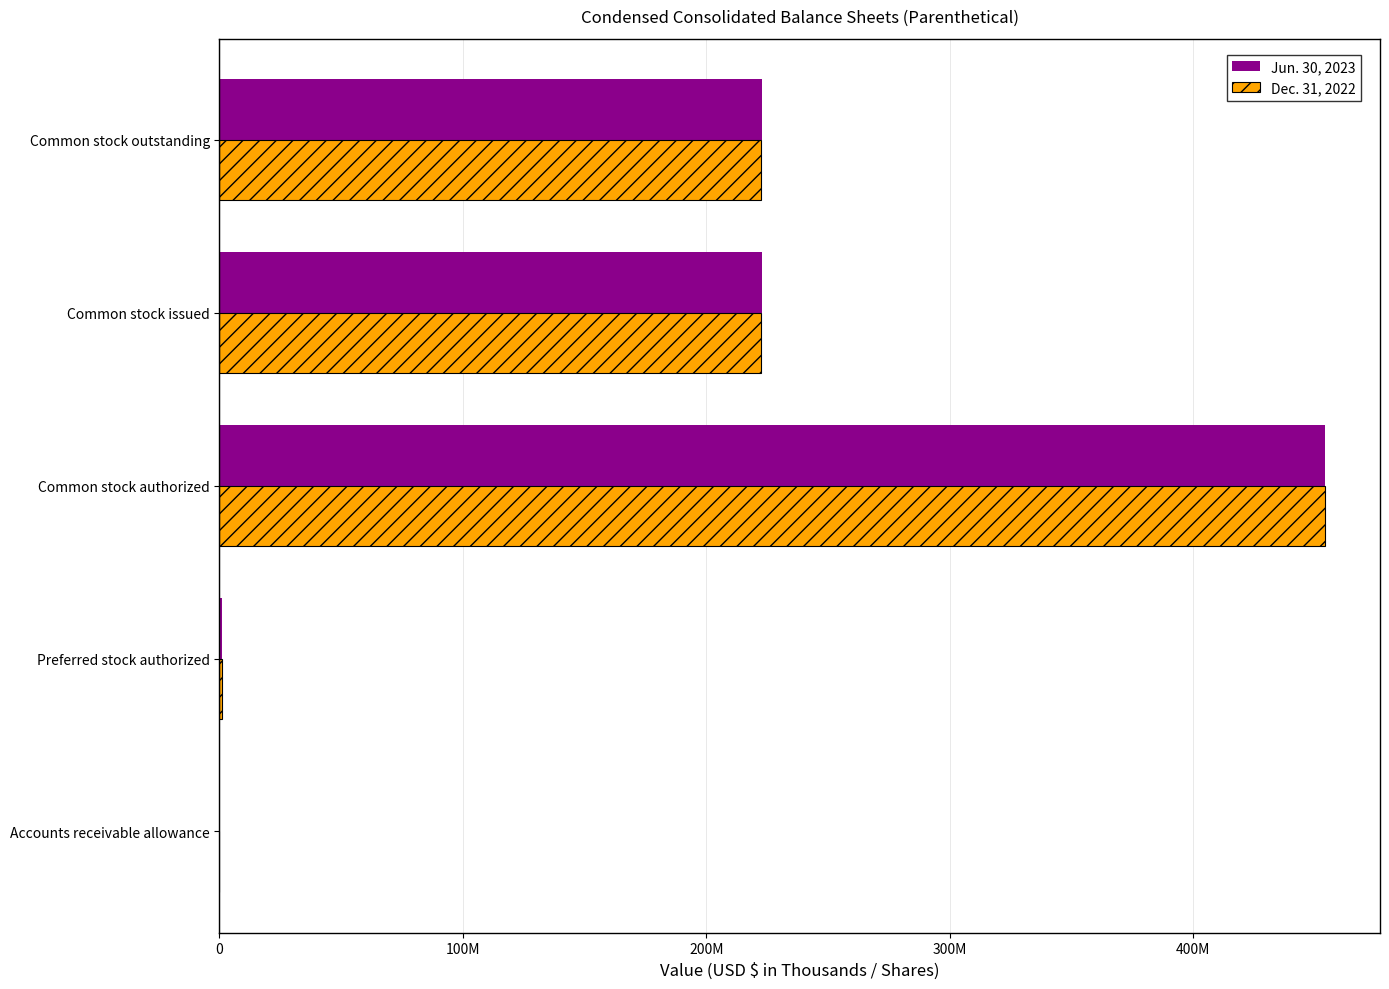

What are all the series names shown in the legend?

Jun. 30, 2023, Dec. 31, 2022